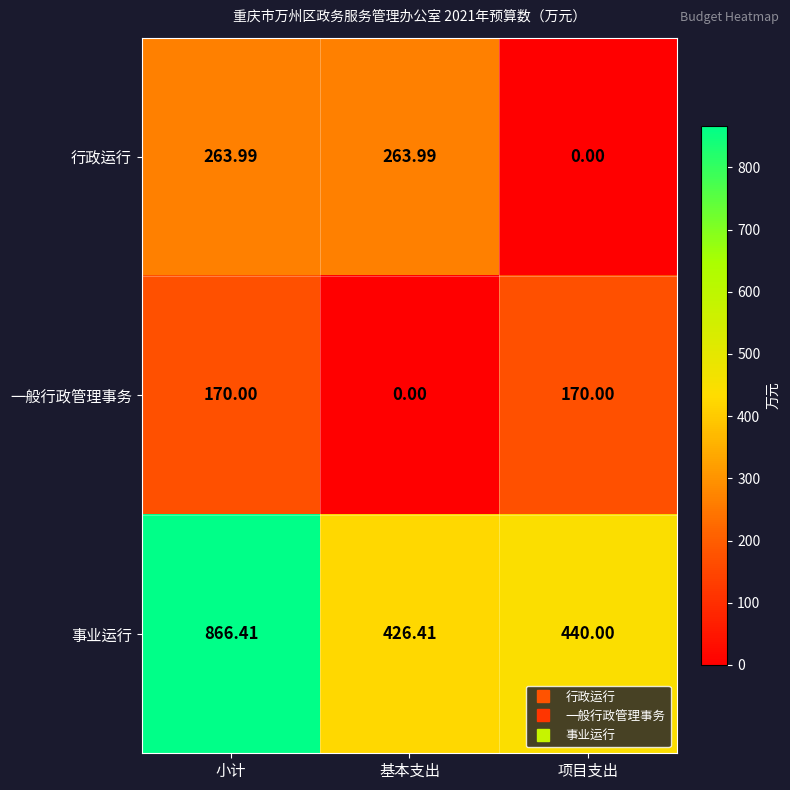

What is the spread (max minus min) of values at 基本支出?

426.4